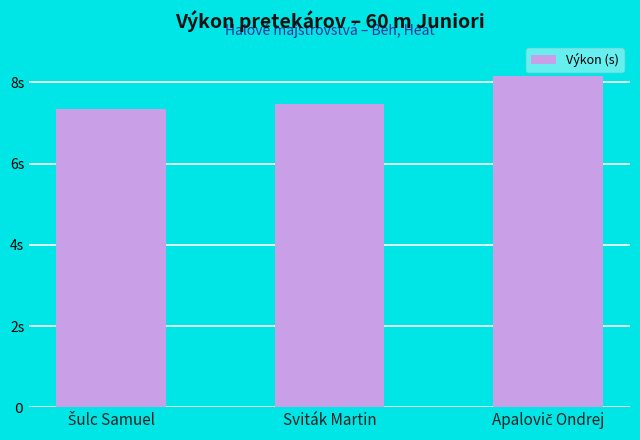

What is the change in value from Šulc Samuel to Sviták Martin?

+0.1